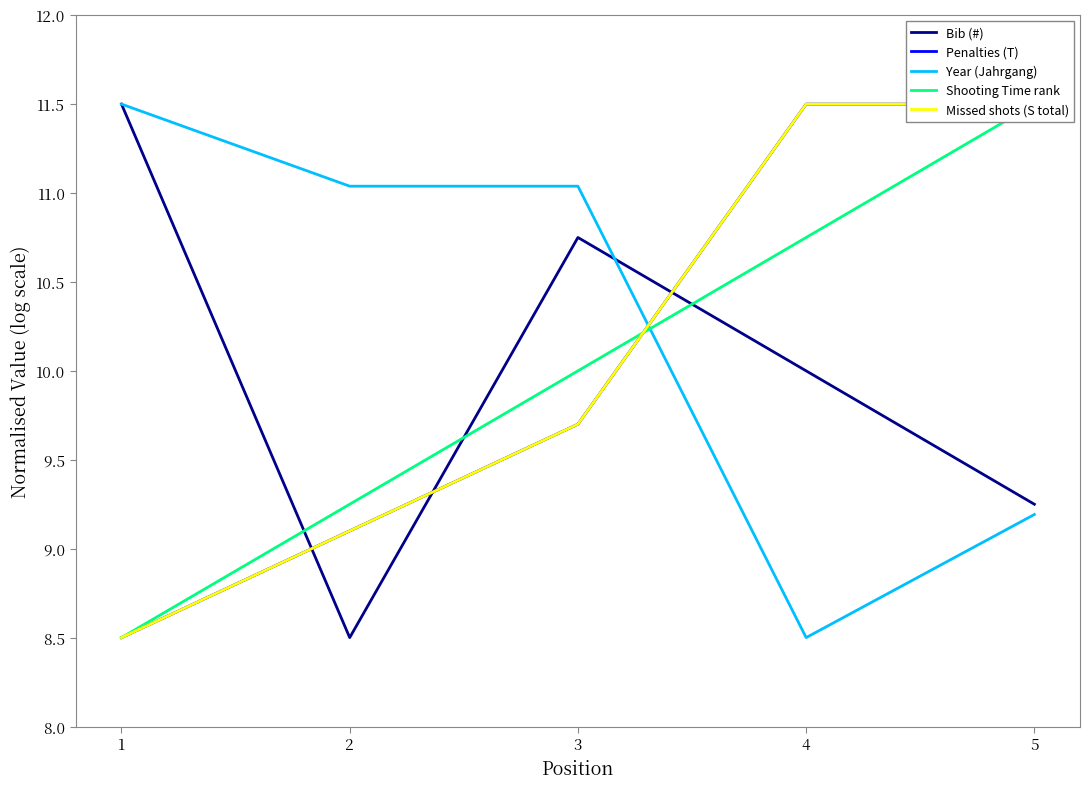

The value of Missed shots (S total) at 5 is 19.7. True or false?

False